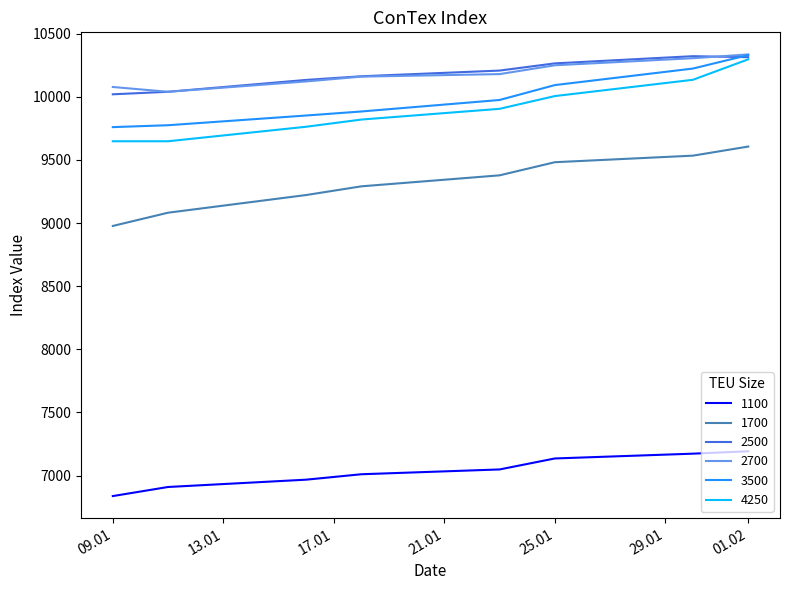

At how many categories does at least one series exceed 8982?

8